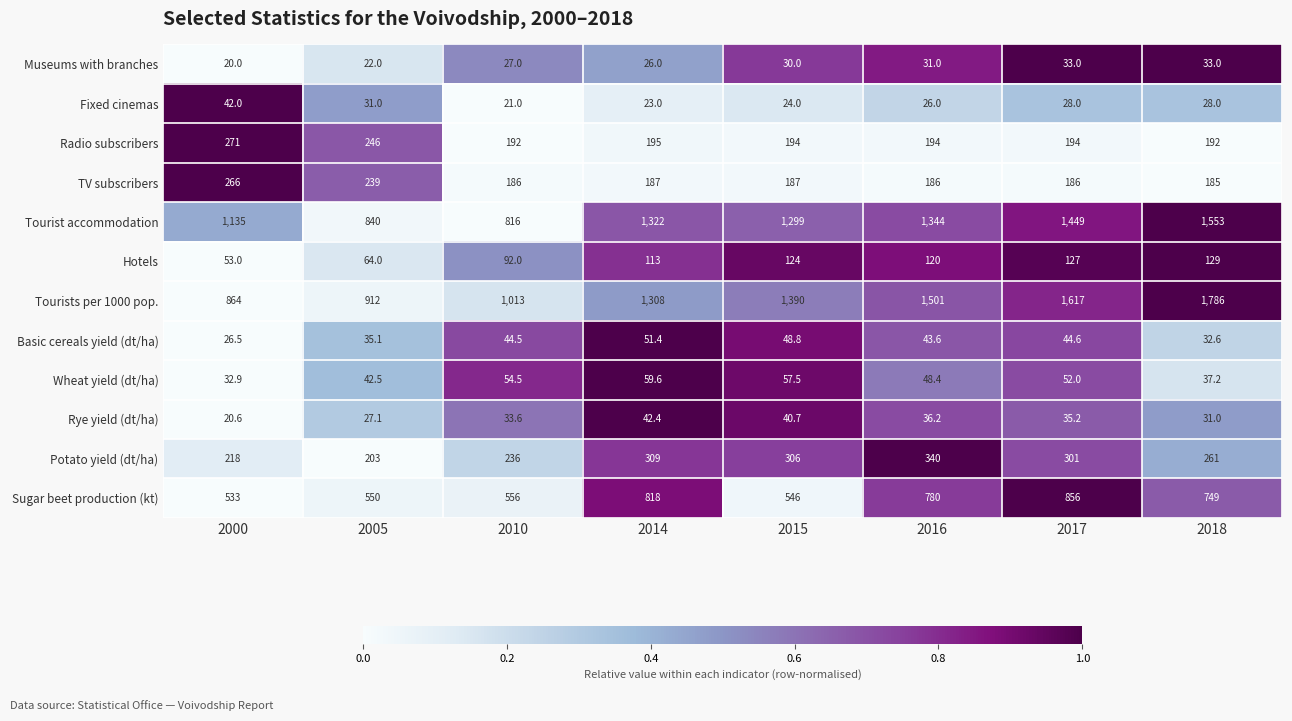

Which series has the largest total across all categories?

Tourists per 1000 pop.